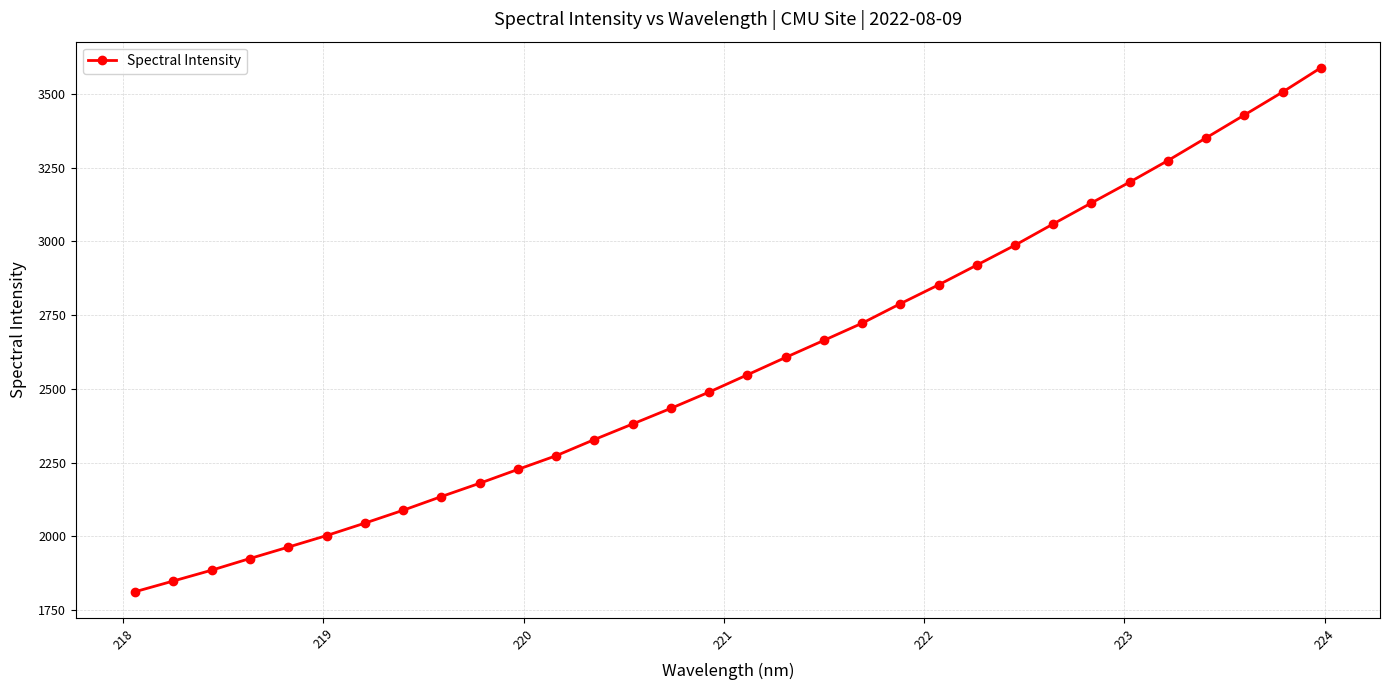

What is the sum of all values?

82650.4